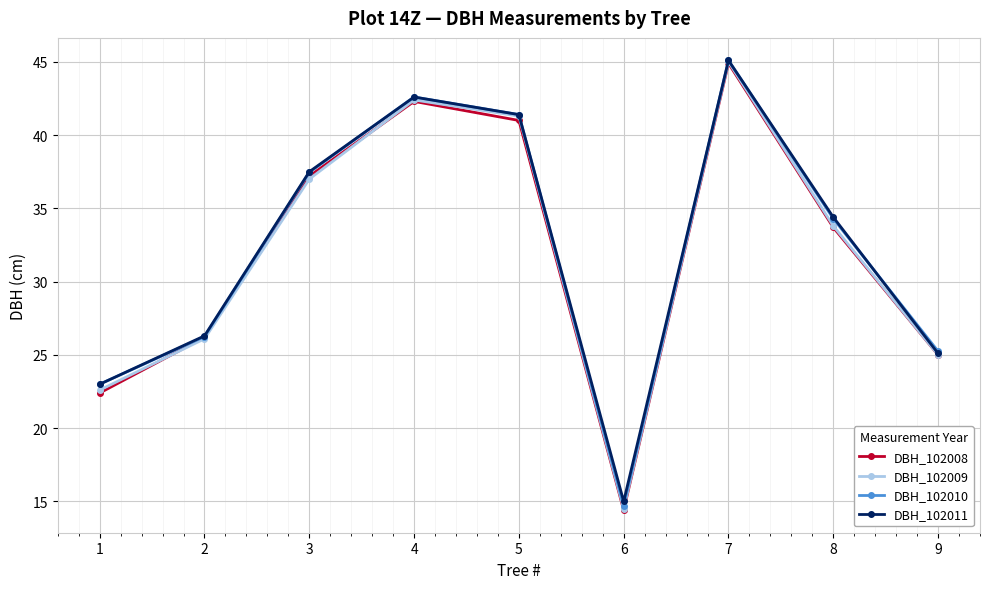

What is the total value across all series at 7?

180.1